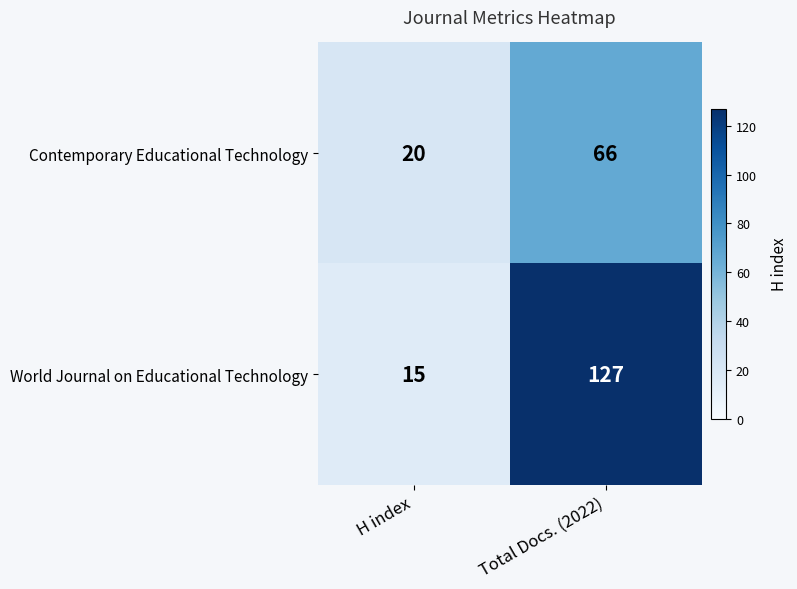

Reading left to right, transcribe all the data shown in this chart.

Contemporary Educational Technology: 20	66
World Journal on Educational Technology: 15	127